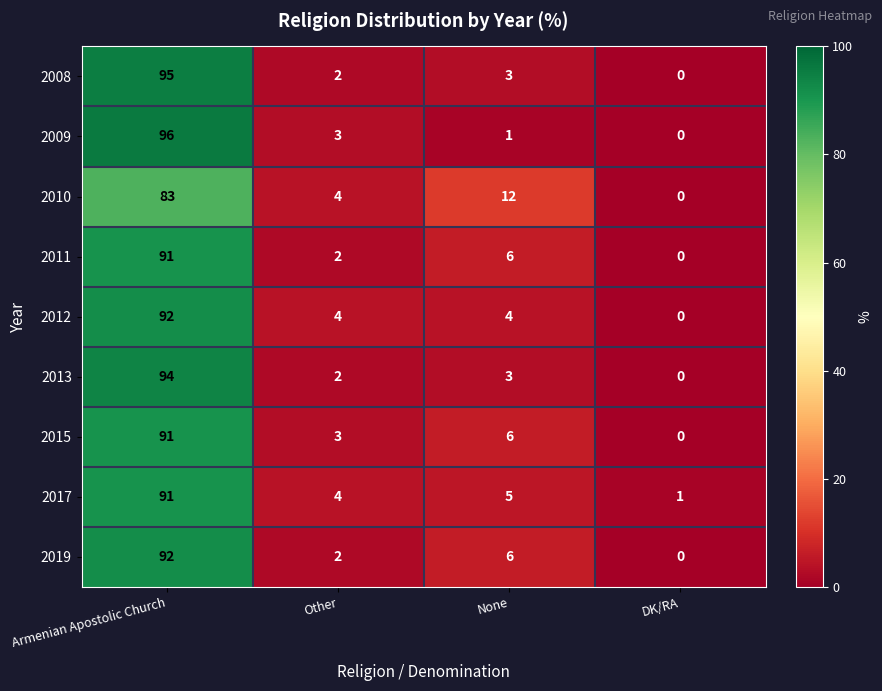

List the labels in order of 2011 value, largest first.

Armenian Apostolic Church, None, Other, DK/RA